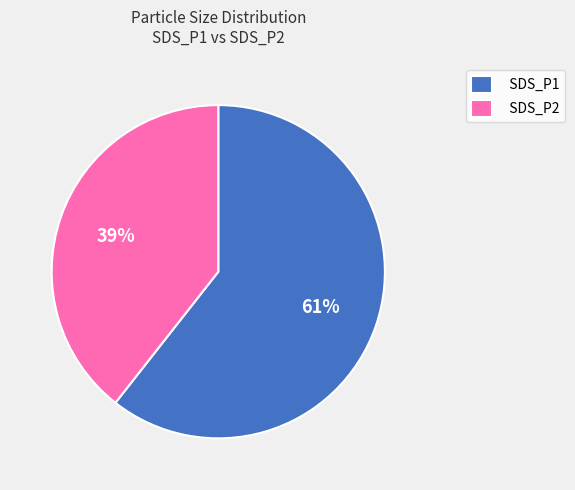

What percentage is the SDS_P1 slice, to the nearest percent?

61%